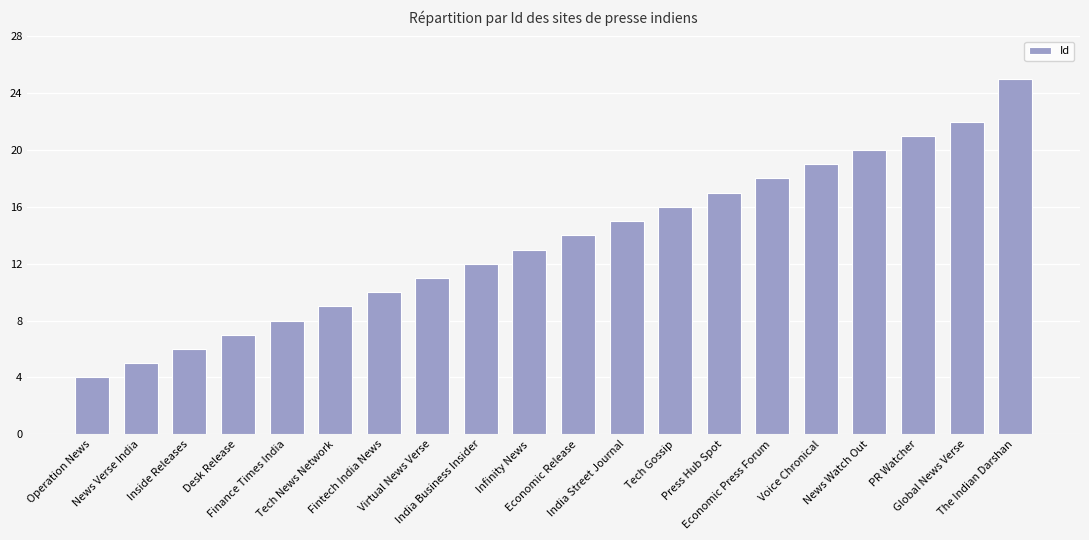

What is the sum of all values?

272